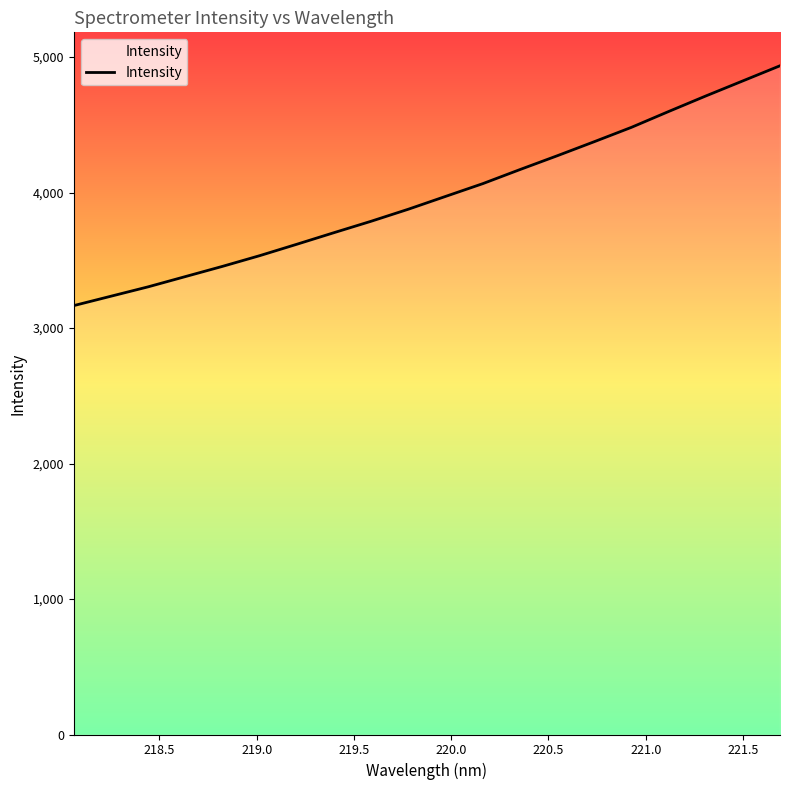

What is the greatest value displayed?

4935.8